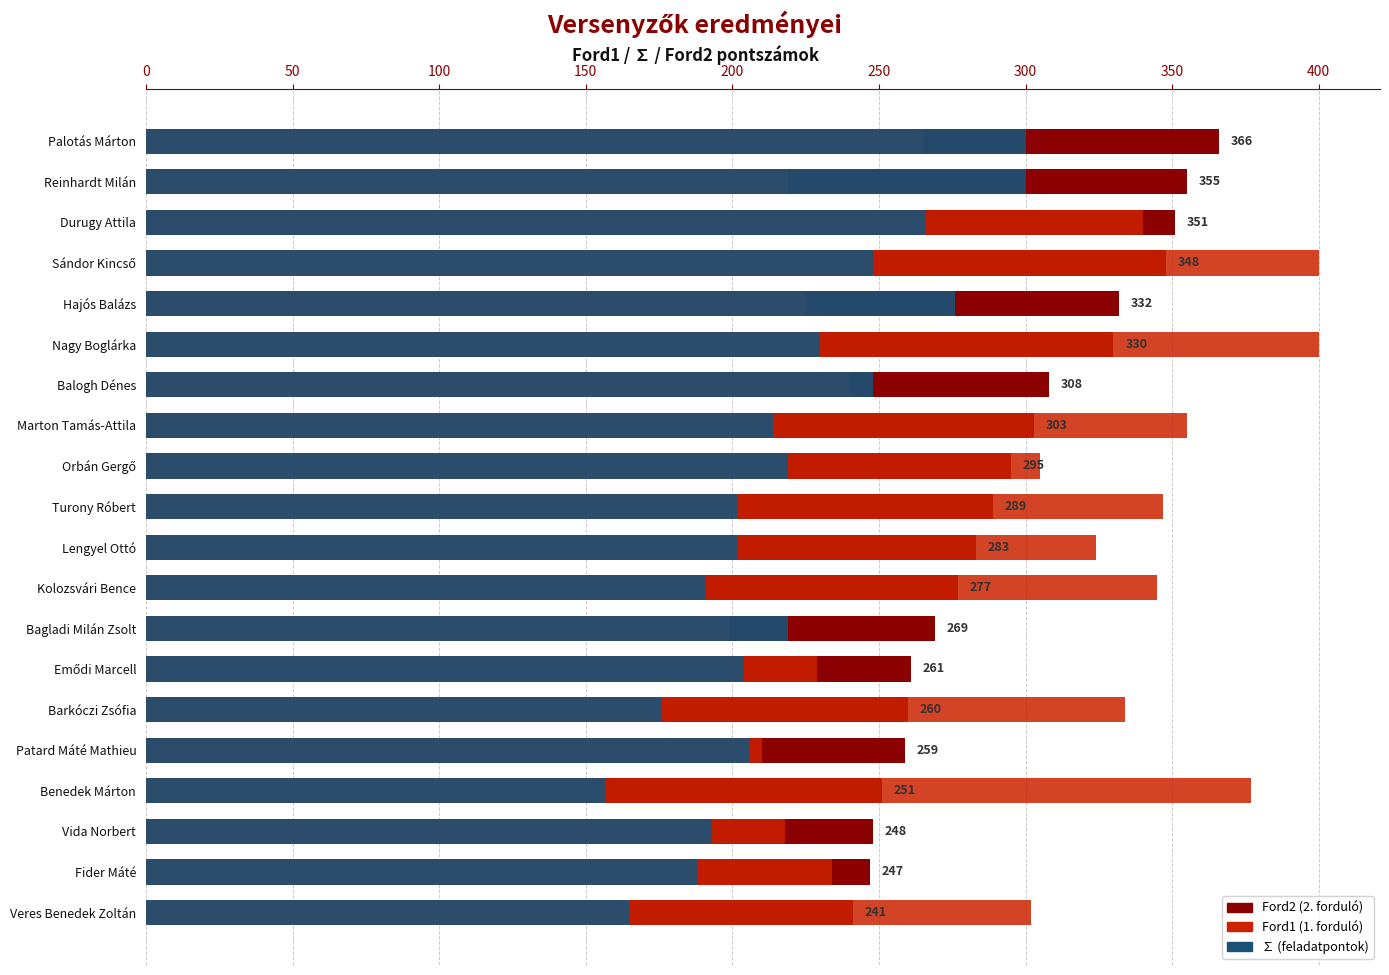

How many bars are there in each group?

3